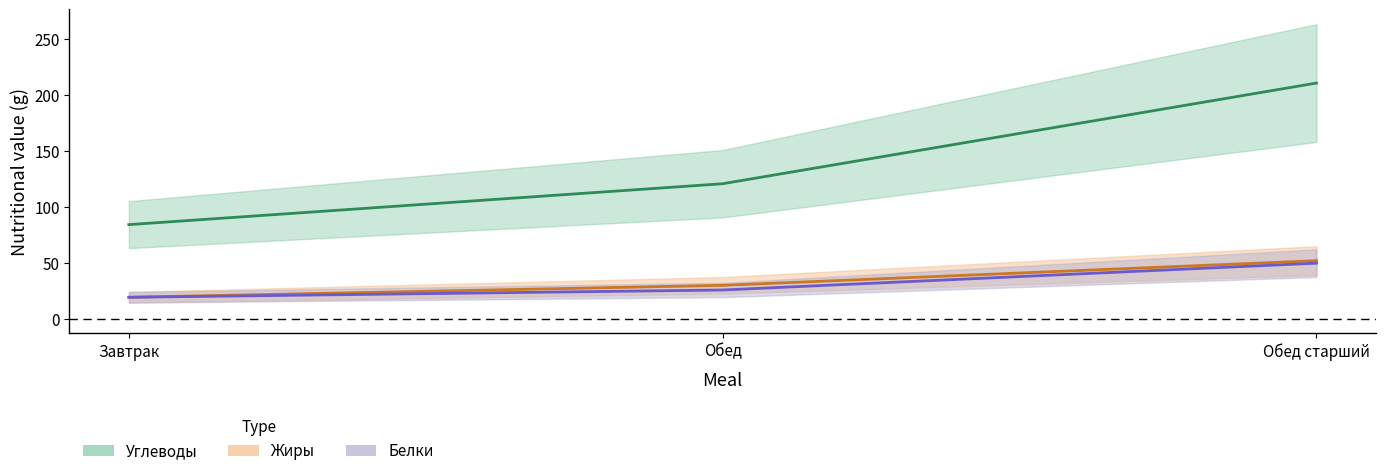

At which category does the chart reach its minimum across all series?

Завтрак